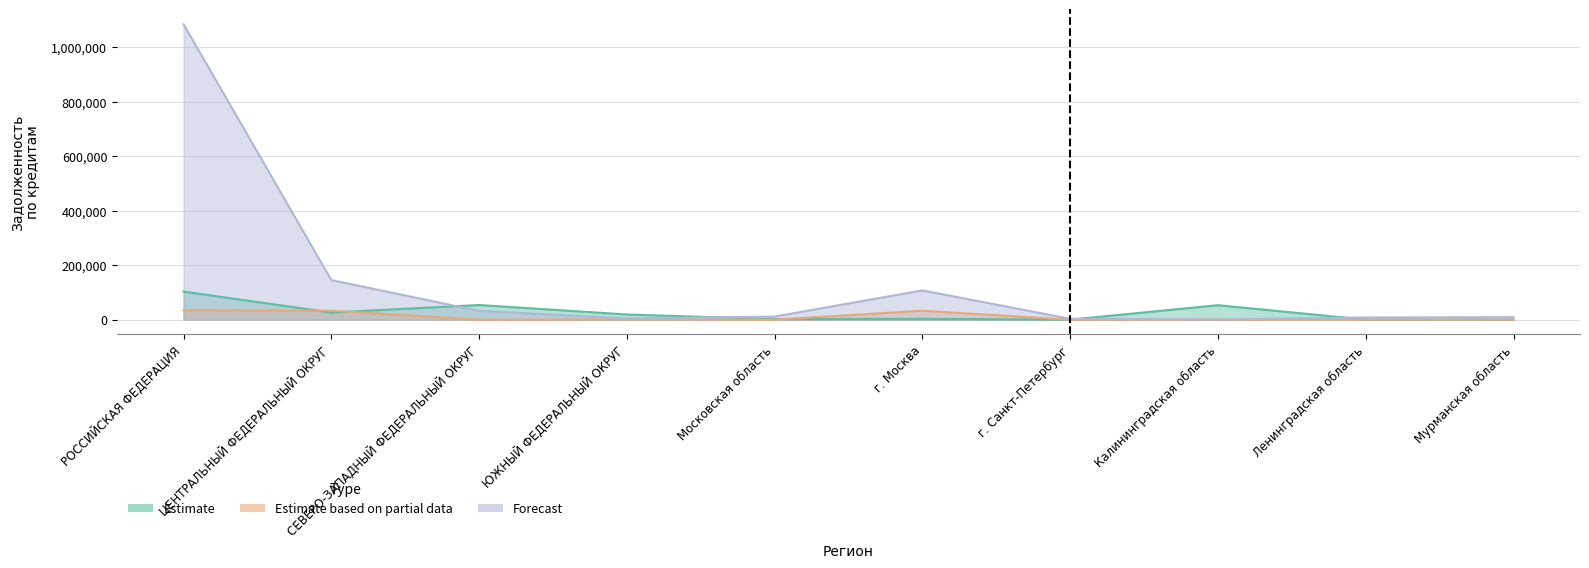

How many lines are shown in the chart?

3